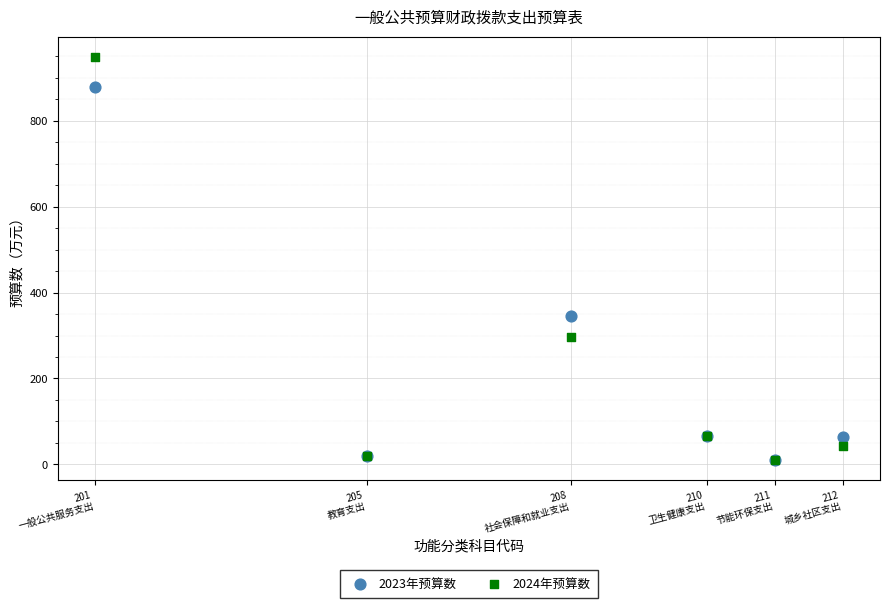

In the 2024年预算数 series, what Y value is closest to 479?

296.7